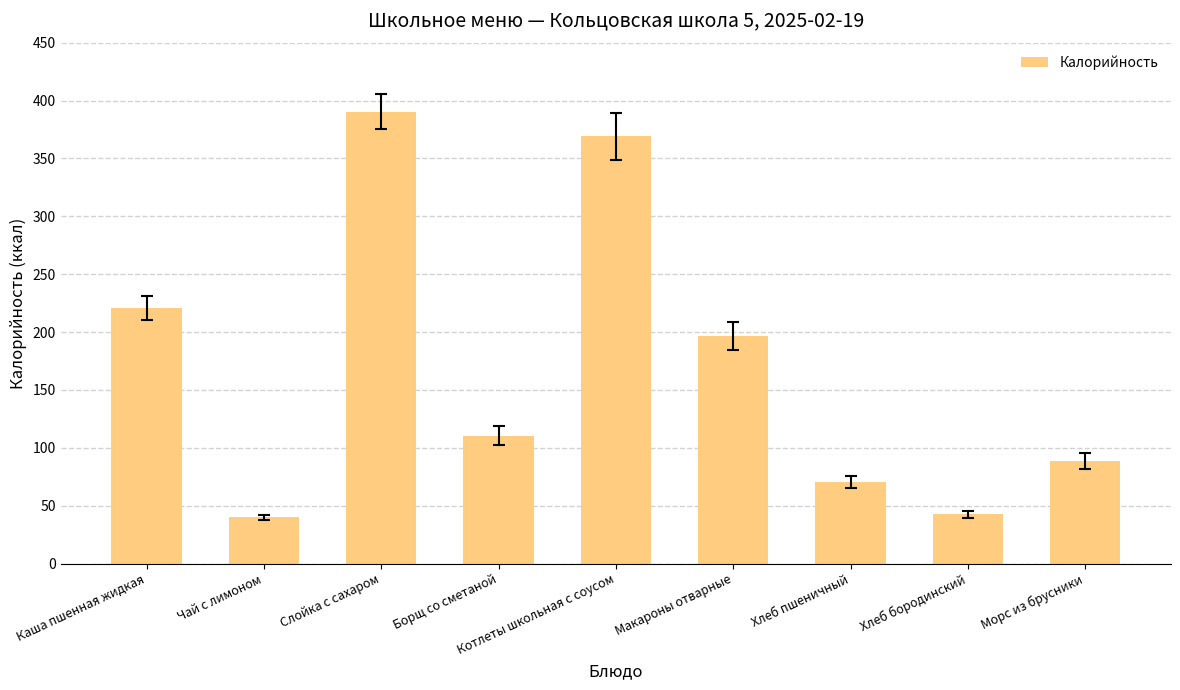

How many bars are there in total?

9